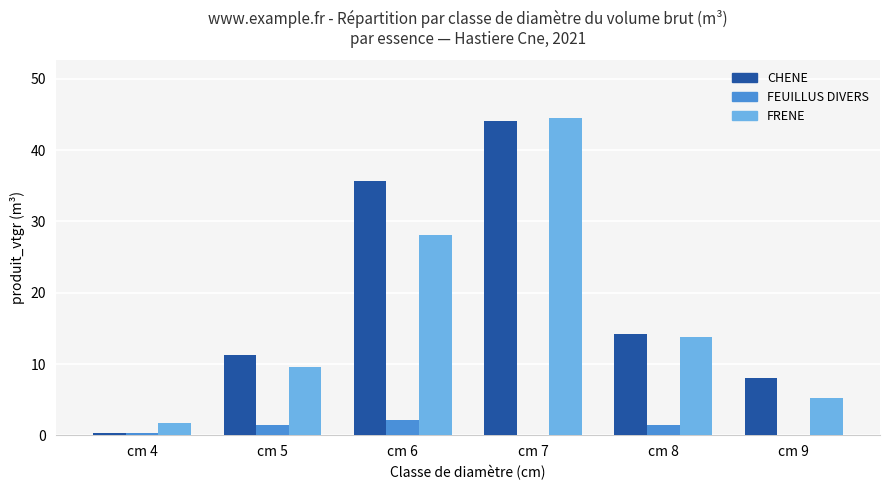

What is the sum of the CHENE values at cm 8 and cm 6?

49.9